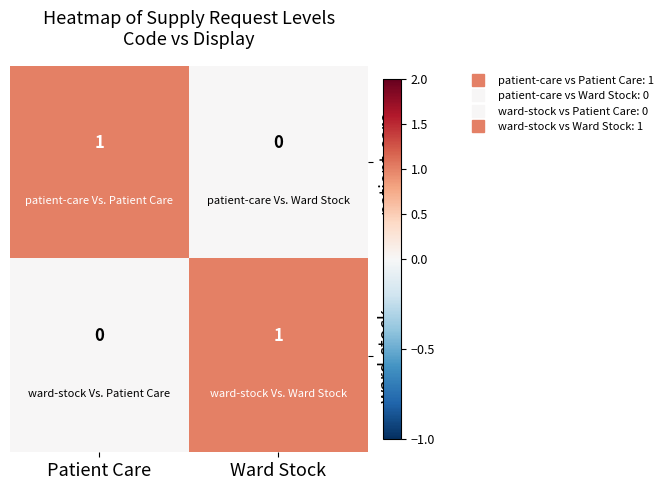

Count the number of categories in the chart.

2